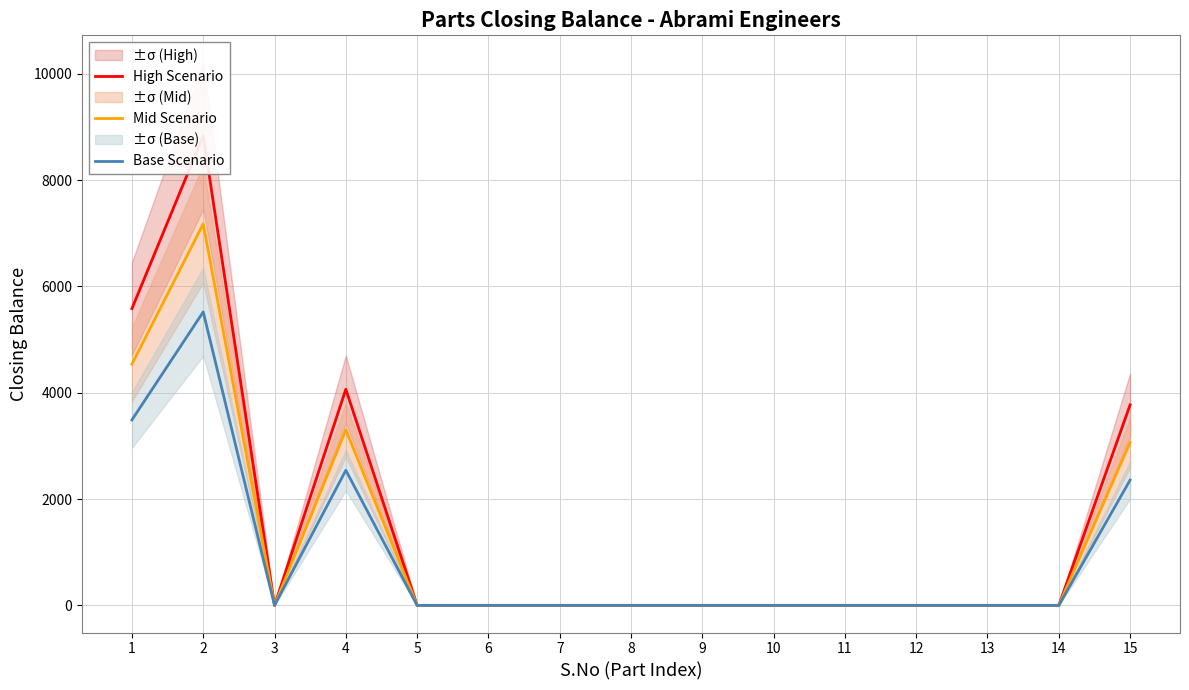

In High Scenario, how many points are lower than both neighbors (excluding endpoints)?

1